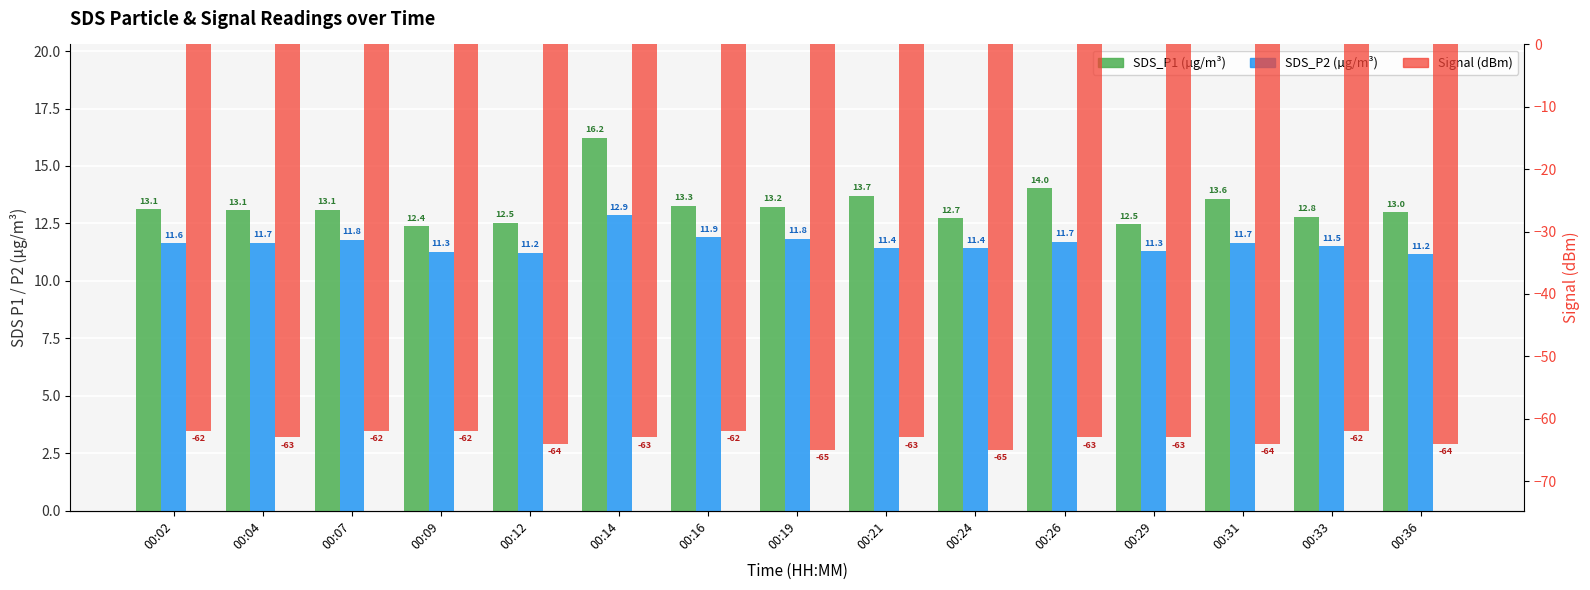

What are all the series names shown in the legend?

SDS_P1, SDS_P2, Signal